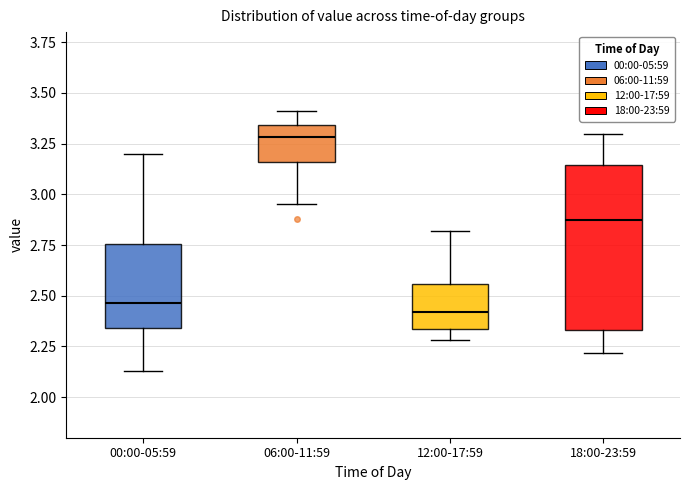

Reading left to right, transcribe this box plot: for each box, give where its median line is, the range the box spans, and where its two whiskers end, as read against the y-axis. The values are not printed on the chart, so give them approximately, as read against the axis.

00:00-05:59: median 2.45, box 2.35 to 2.75, whiskers 2.15 to 3.20
06:00-11:59: median 3.30, box 3.15 to 3.35, whiskers 2.95 to 3.40
12:00-17:59: median 2.40, box 2.35 to 2.55, whiskers 2.30 to 2.80
18:00-23:59: median 2.90, box 2.35 to 3.15, whiskers 2.20 to 3.30